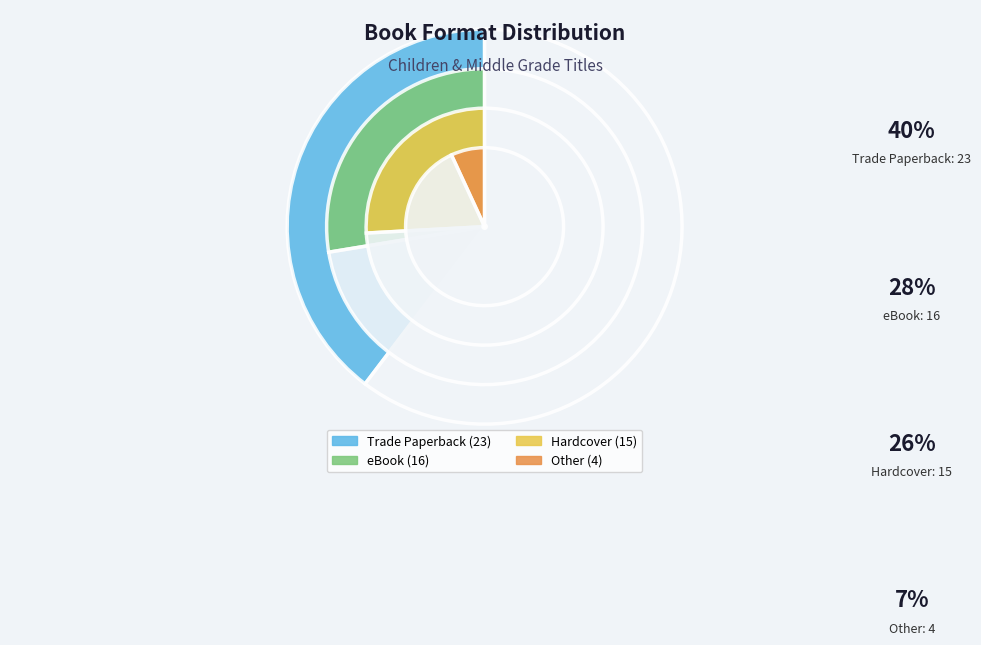

To the nearest percent, what is the difference between the eBook and Trade Paperback slice percentages?

12%